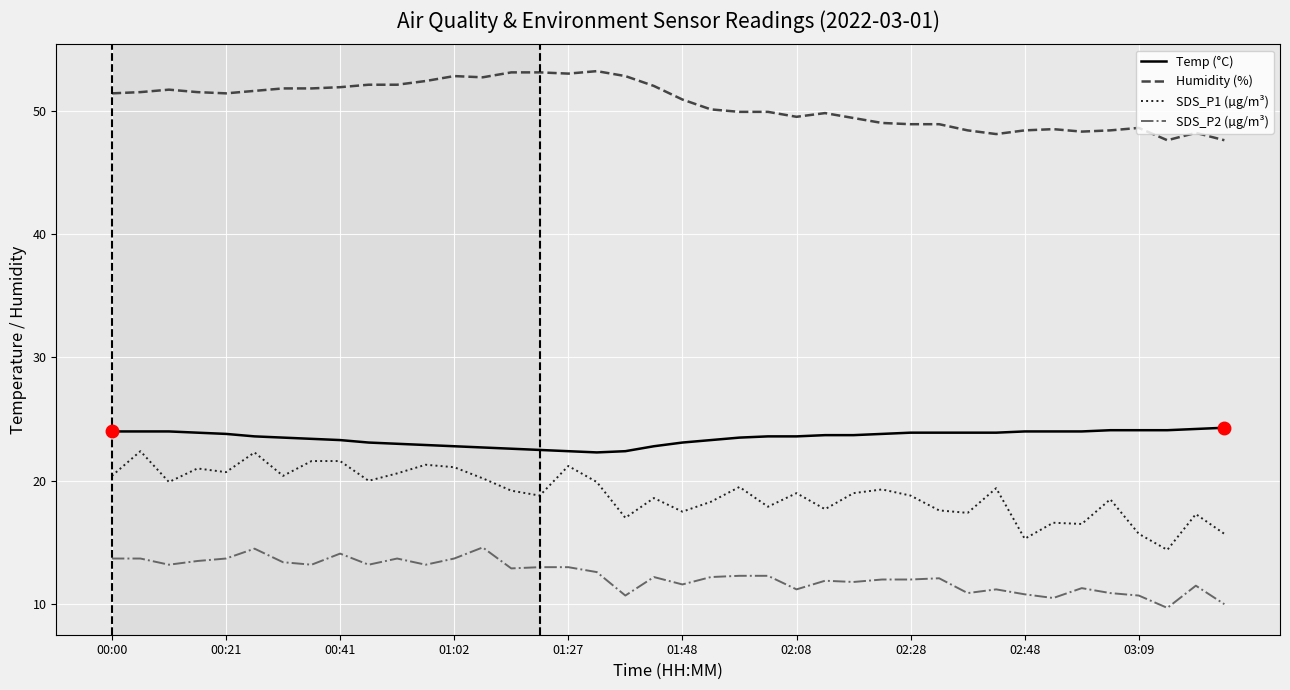

True or false: Temp (°C) and SDS_P1 (µg/m³) intersect in this chart.

False